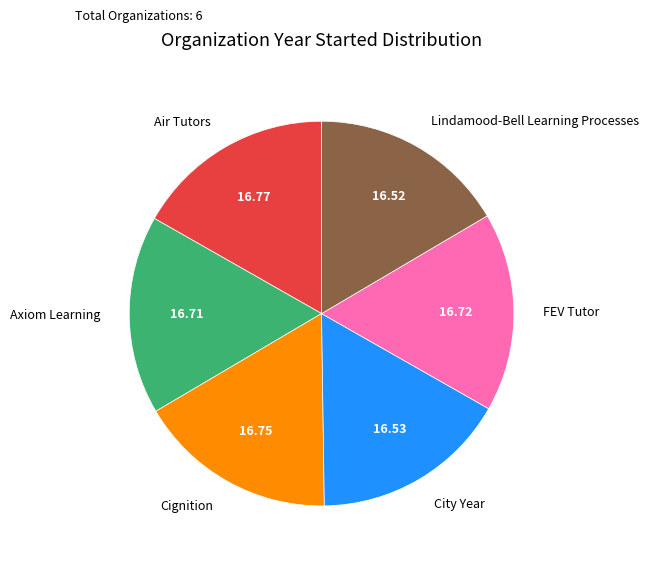

How many segments does this pie chart have?

6